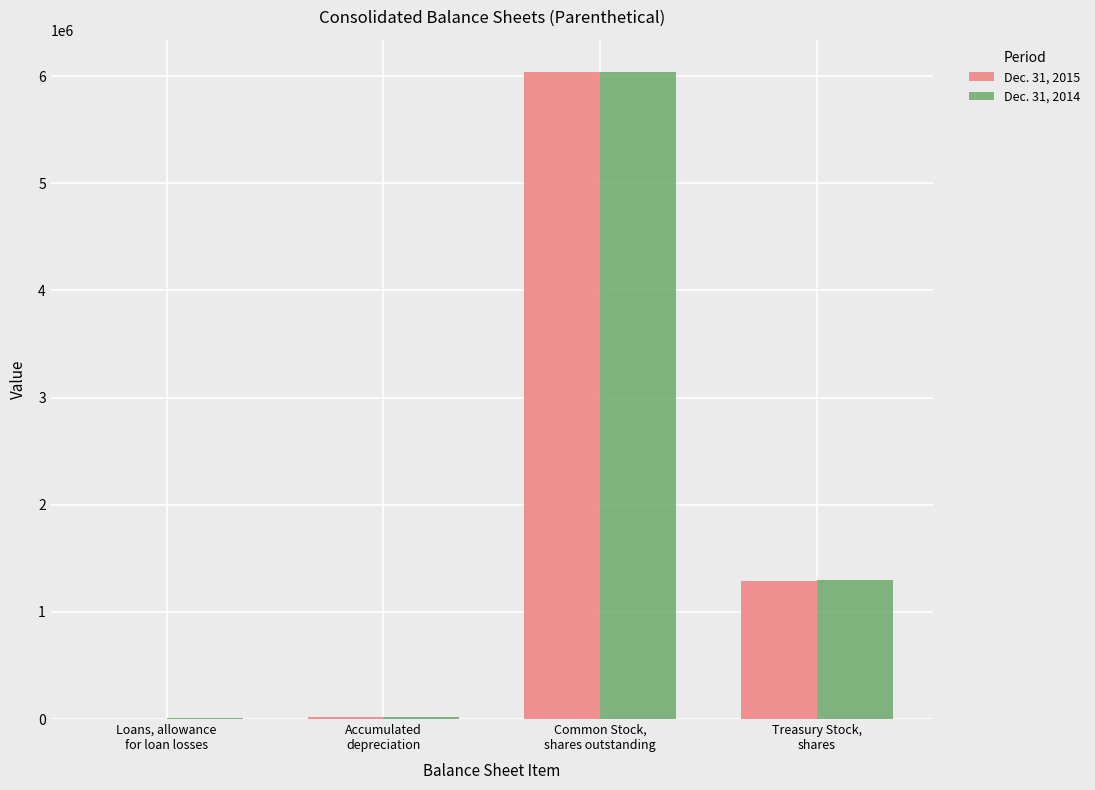

Which series changed the most between Common Stock,
shares outstanding and Treasury Stock,
shares?

Dec. 31, 2015